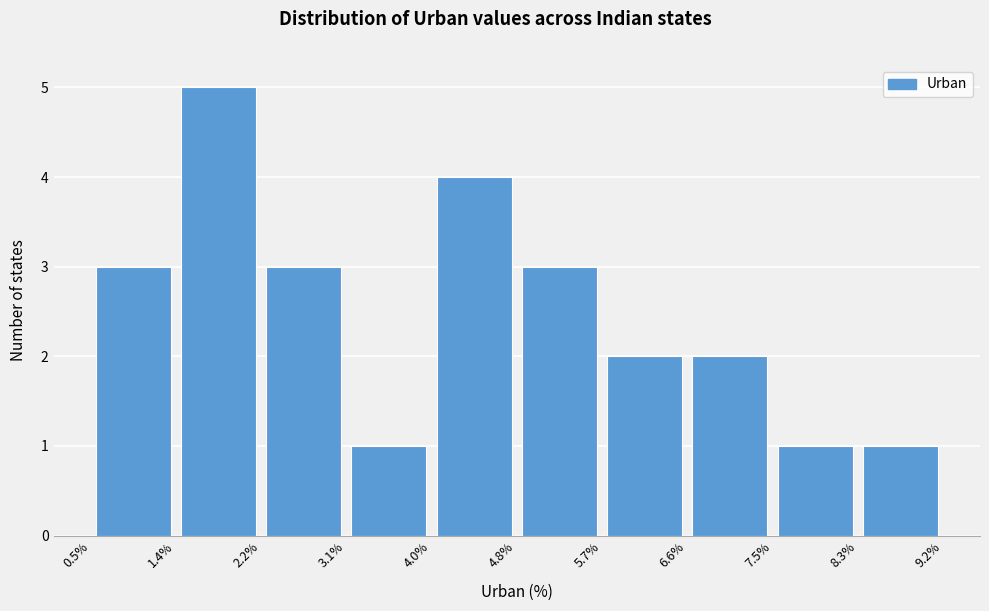

Reading left to right, transcribe this chart: for each bar, give the range it covers on the x-axis and its height. The values are not printed on the chart, so give them approximately, as read against the axis.

0.5% to 1.4%: 3
1.4% to 2.2%: 5
2.2% to 3.1%: 3
3.1% to 4.0%: 1
4.0% to 4.8%: 4
4.8% to 5.7%: 3
5.7% to 6.6%: 2
6.6% to 7.5%: 2
7.5% to 8.3%: 1
8.3% to 9.2%: 1